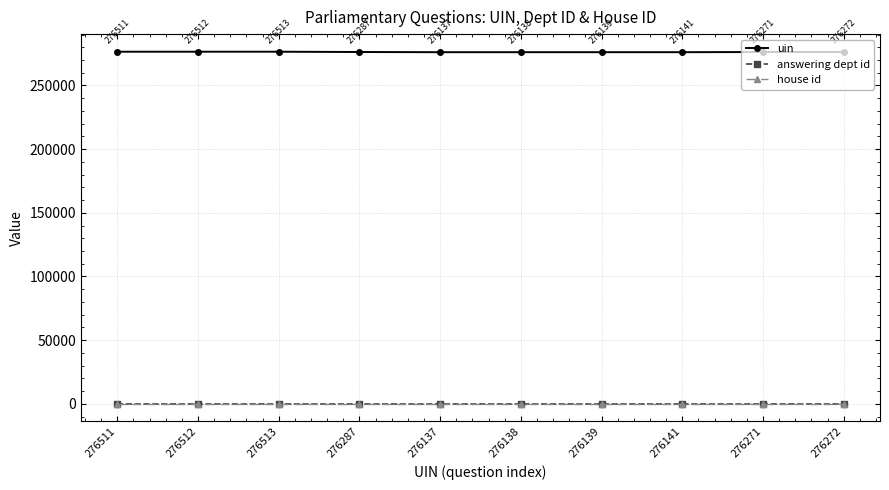

How many data points in uin are less than 276272?

5